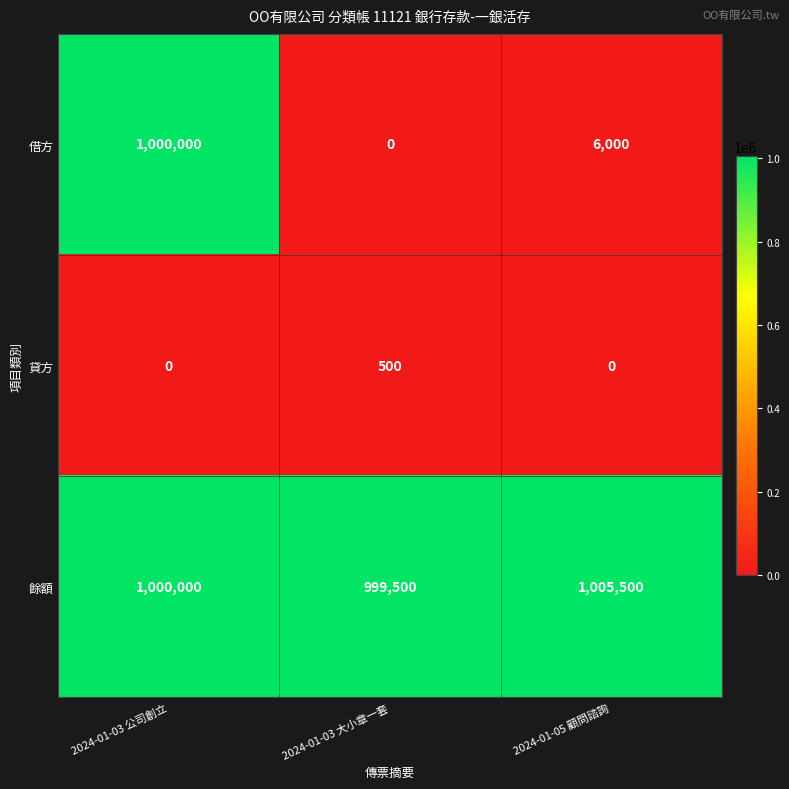

Reading left to right, what are all the values shown in this chart?

借方: 2024-01-03 公司創立=1000000	2024-01-03 大小章一套=0	2024-01-05 顧問諮詢=6000
貸方: 2024-01-03 公司創立=0	2024-01-03 大小章一套=500	2024-01-05 顧問諮詢=0
餘額: 2024-01-03 公司創立=1000000	2024-01-03 大小章一套=999500	2024-01-05 顧問諮詢=1005500